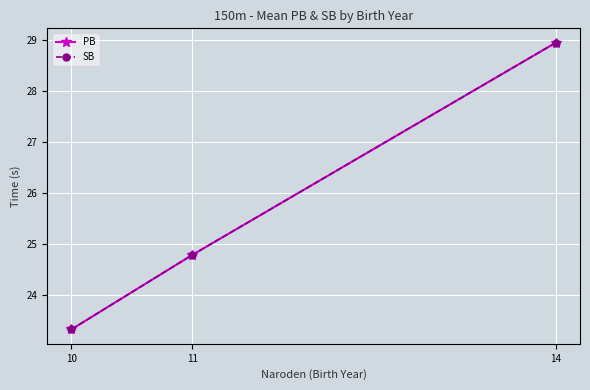

Which series has the largest range (max minus min)?

PB